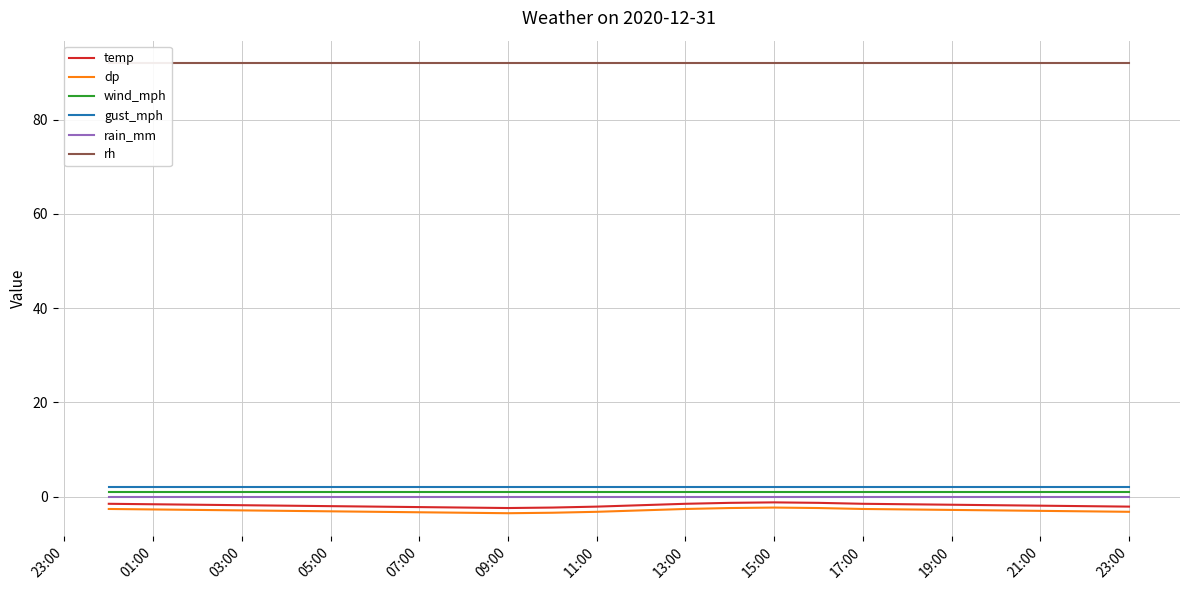

Does the chart have visible grid lines?

Yes